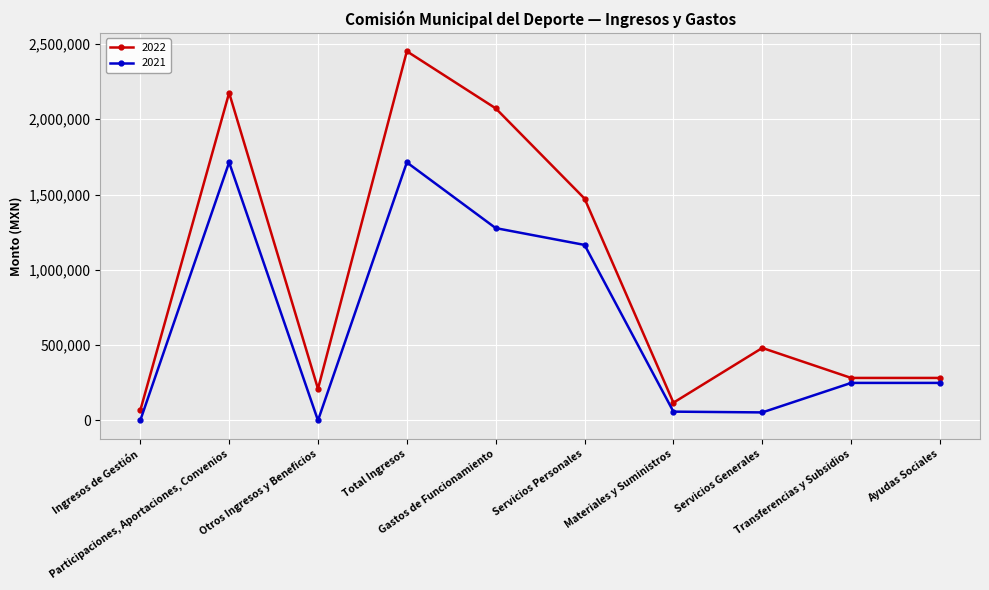

True or false: 2022 and 2021 cross at least once.

False